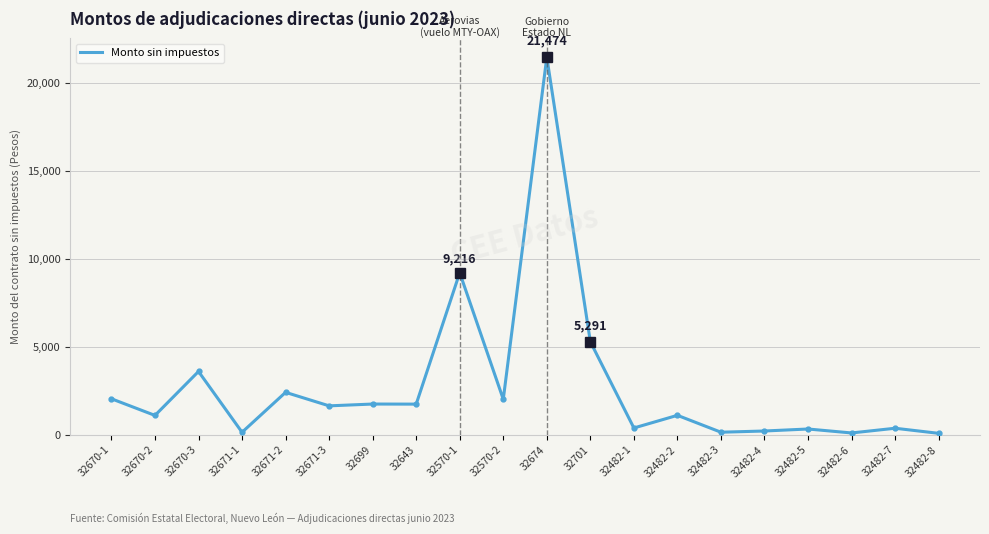

What is the difference between the maximum and minimum values?

21393.0